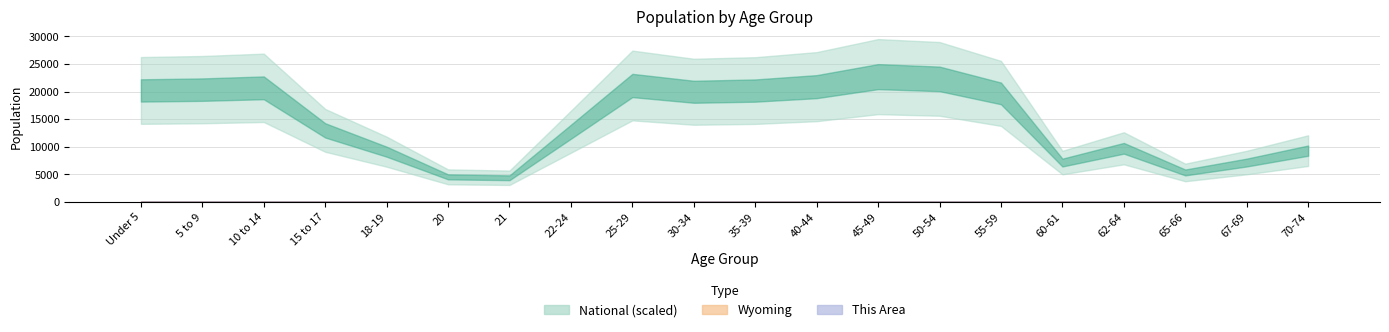

What is the sum of all values?

533.1